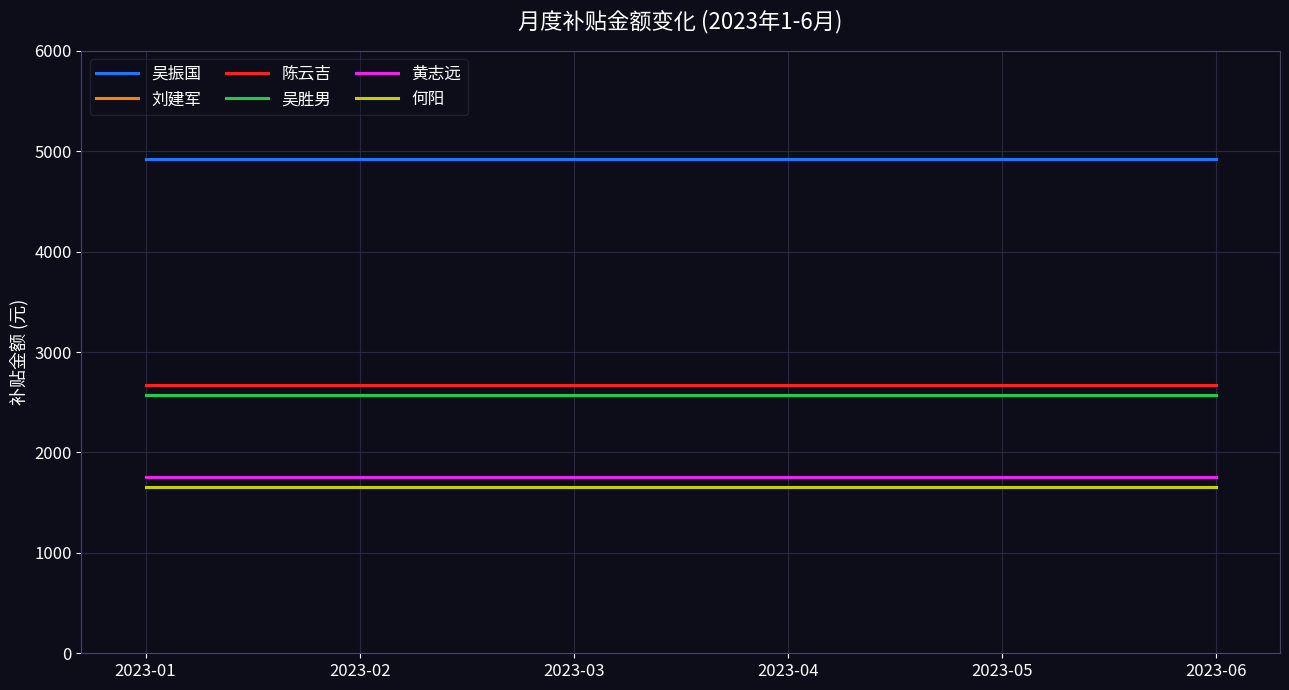

Does the chart have visible grid lines?

Yes